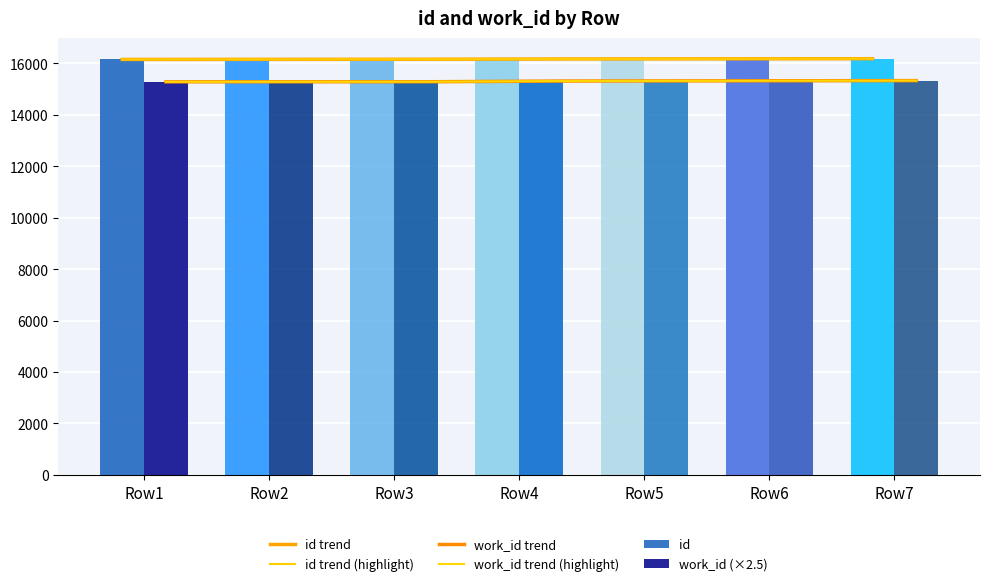

At how many categories does at least one series exceed 16102?

7